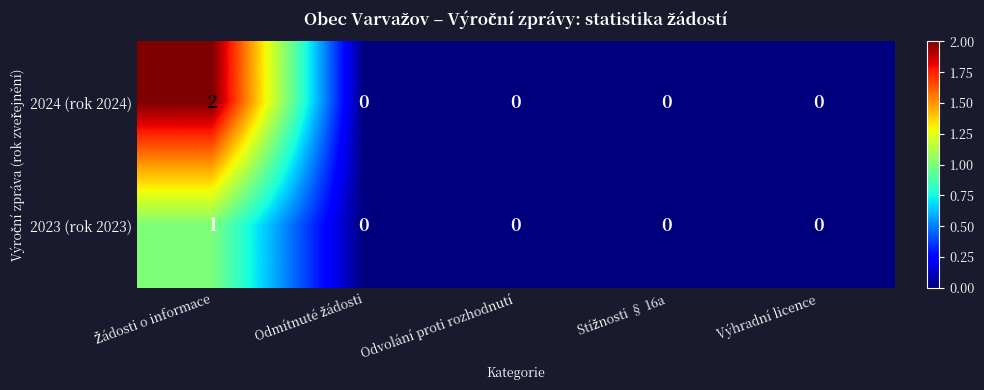

Which series has the largest total across all categories?

2024 (rok 2024)